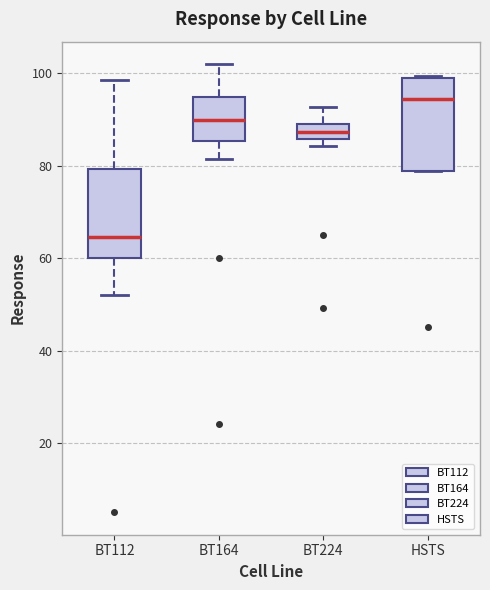

Which box has the lowest median line?

BT112